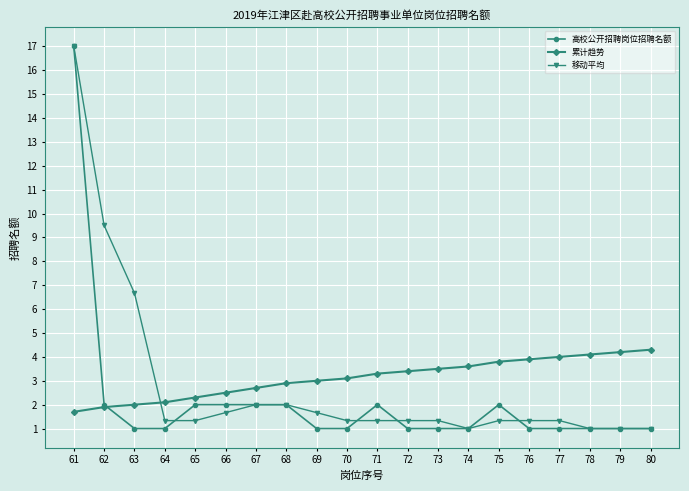

What is the difference between the highest and lowest values at 65?

1.0